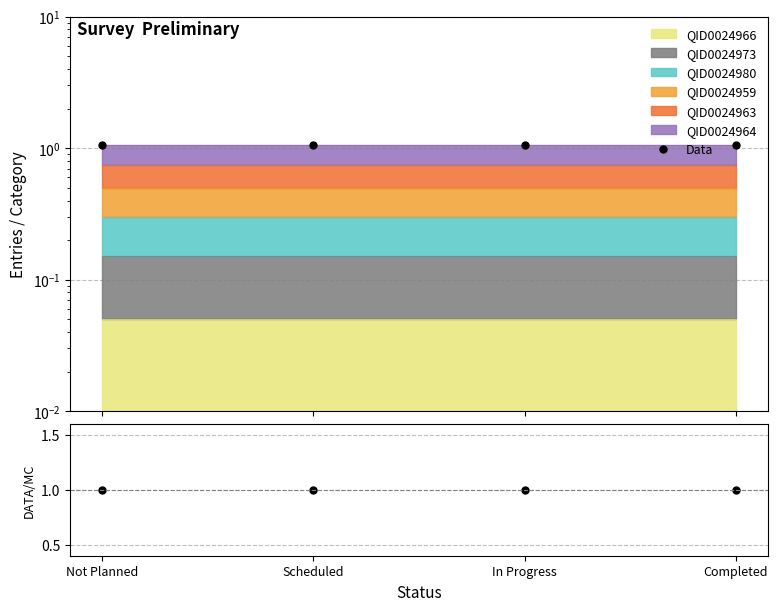

Is the value of Data at Scheduled greater than the value of Data/MC at Completed?

Yes